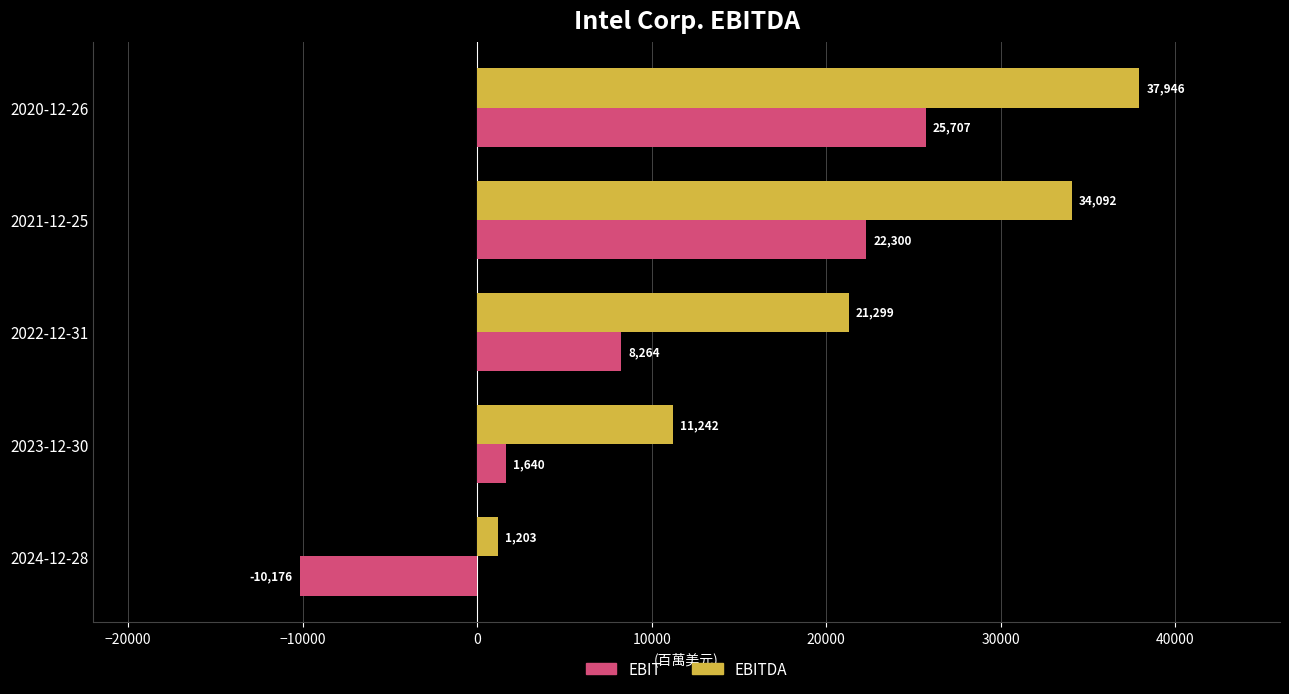

At which label does EBITDA reach its minimum?

2024-12-28